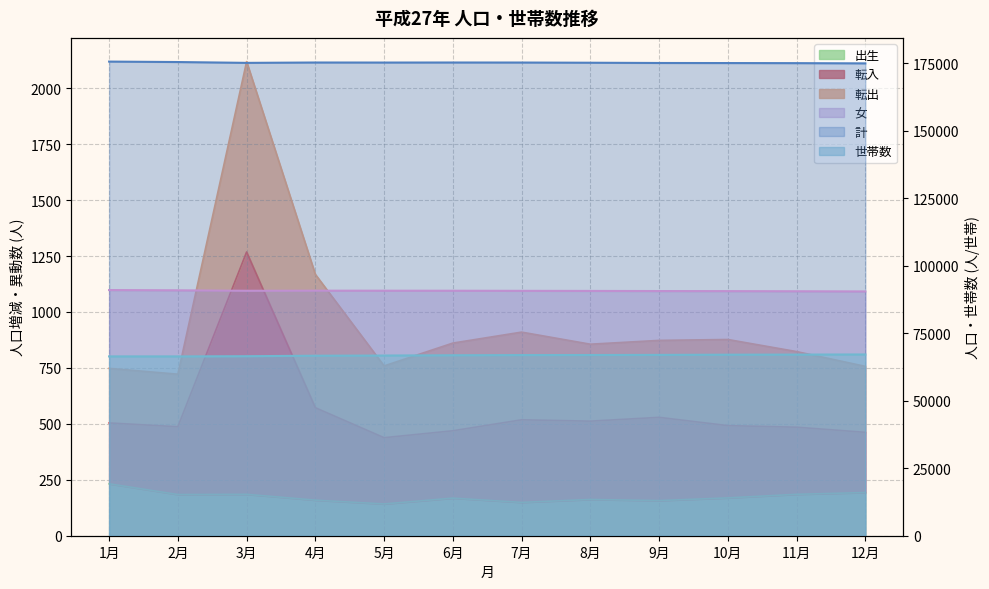

What is the difference between the 計 values at 2月 and 11月?

410